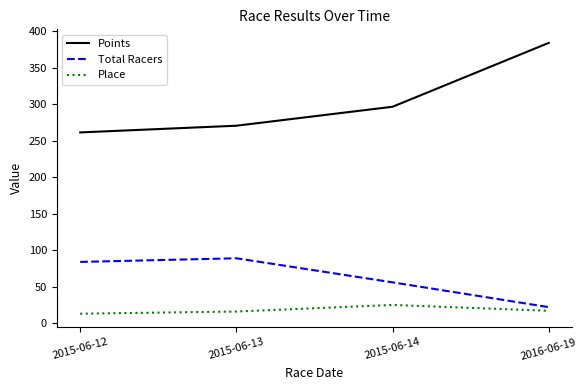

The Total Racers series shows 51.4 at 2015-06-12. True or false?

False